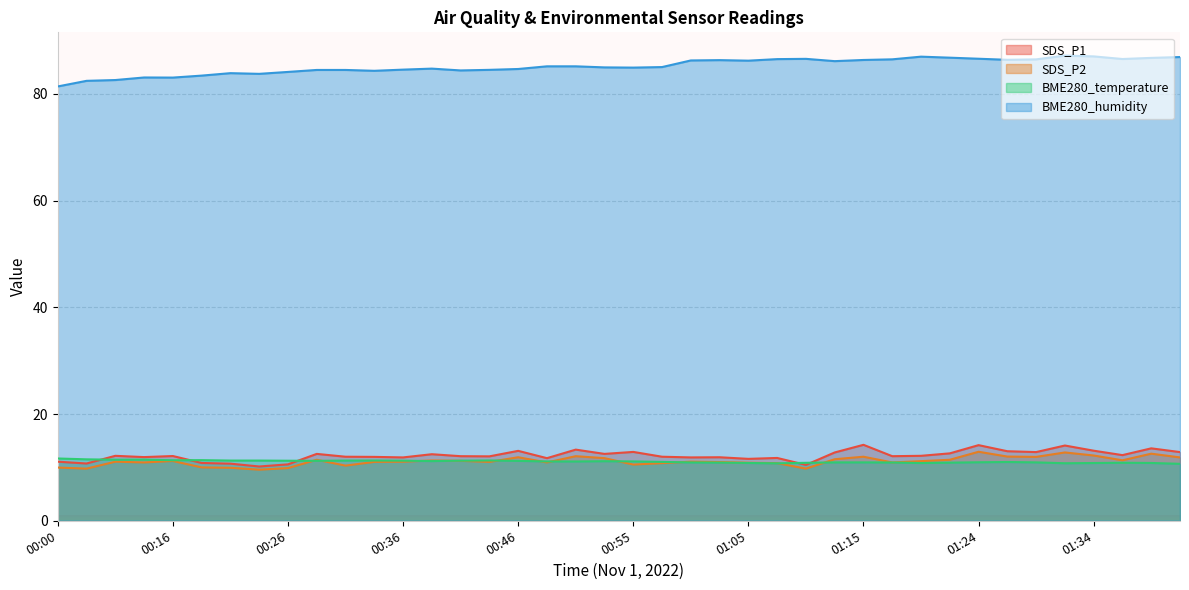

Between 01:12 and 00:31, which is larger?

01:12